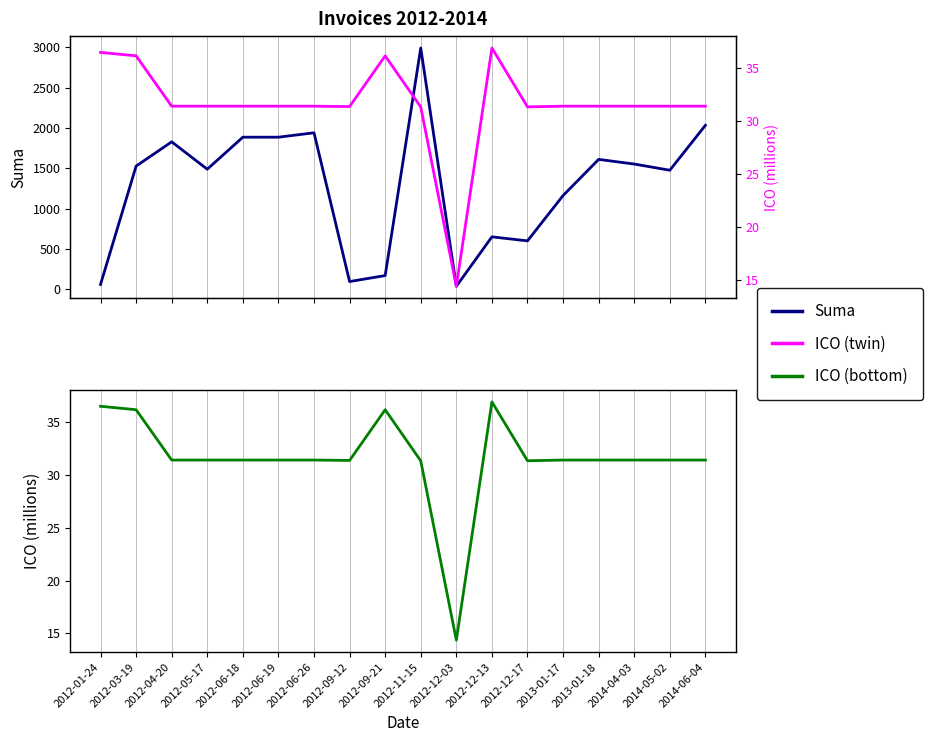

How many categories are shown in the chart?

18